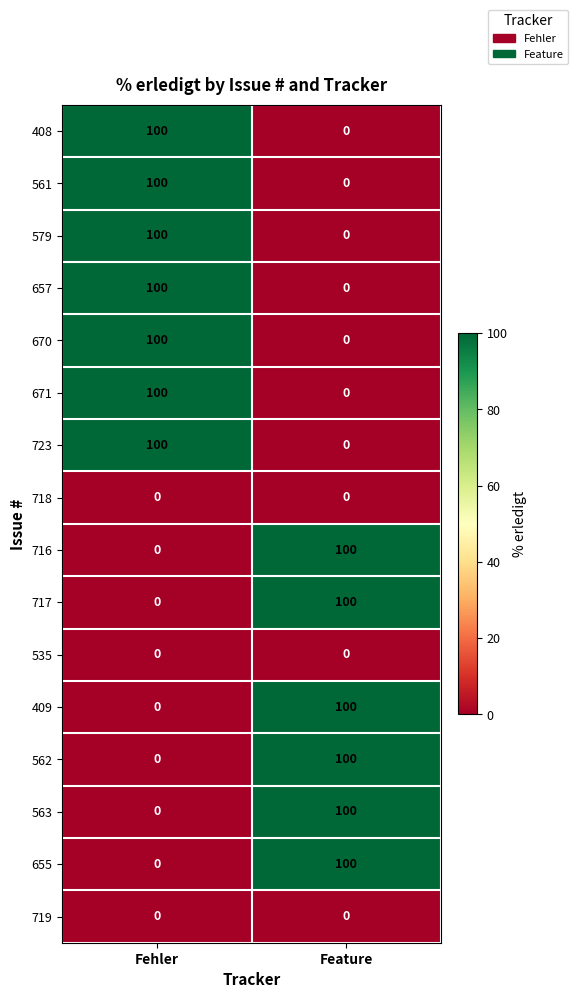

What is the total value across all series at Fehler?

700